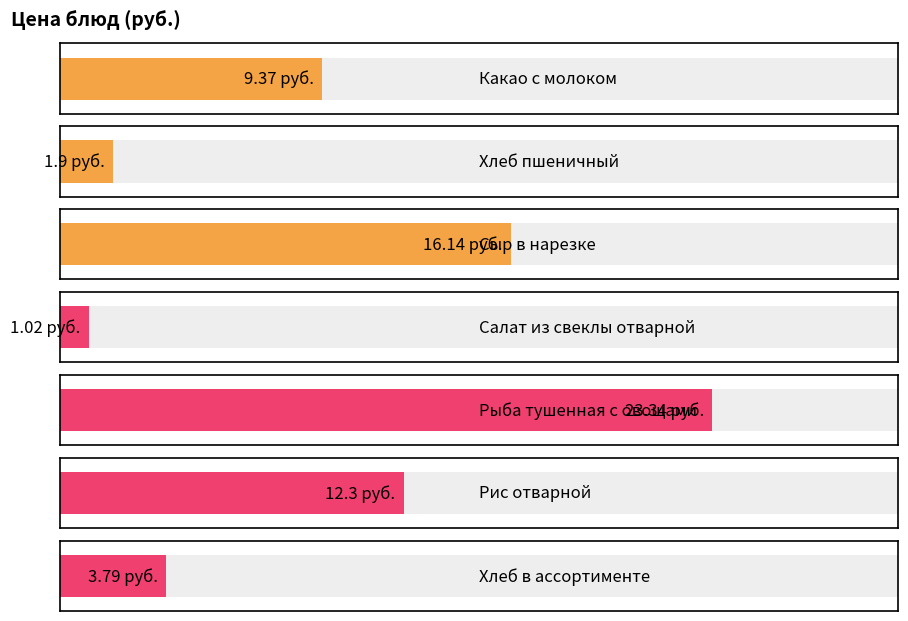

Reading left to right, extract all data points from this chart.

Какао с молоком=9.4	Хлеб пшеничный=1.9	Сыр в нарезке=16.1	Салат из свеклы отварной=1.0	Рыба тушенная с овощами=23.3	Рис отварной=12.3	Хлеб в ассортименте=3.8